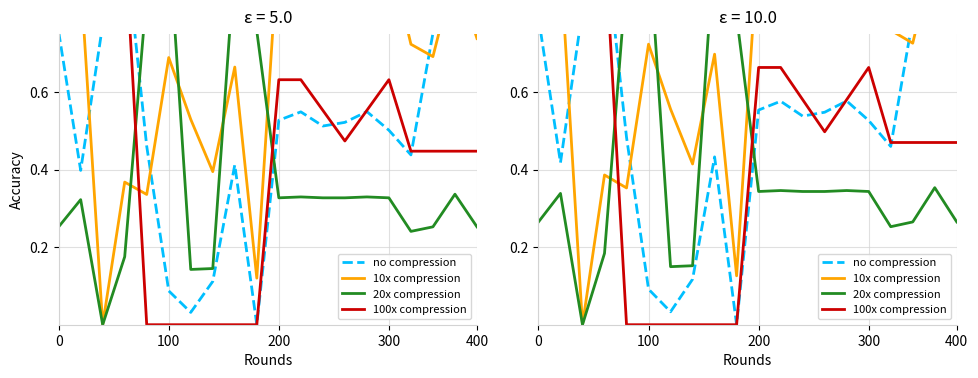

Between 0 and 300, which series saw the biggest shift?

100x compression